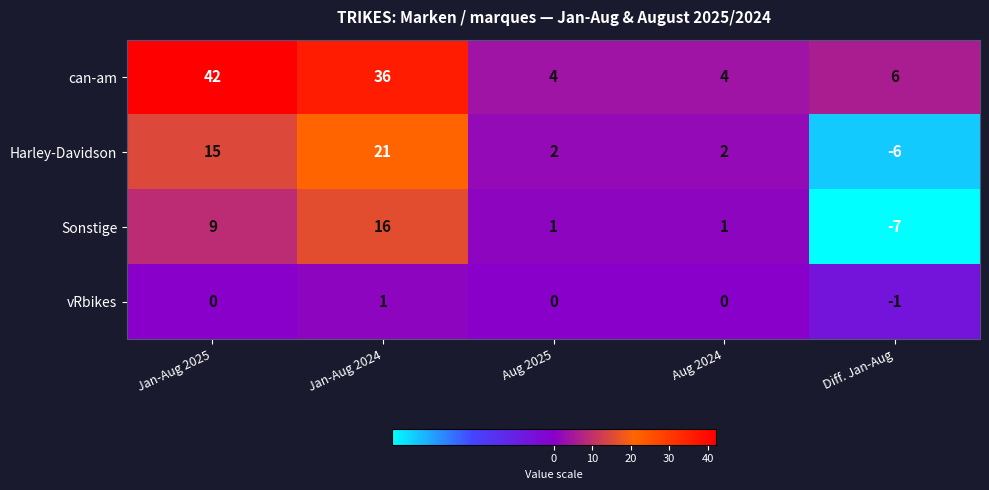

Which series has the largest total across all categories?

can-am